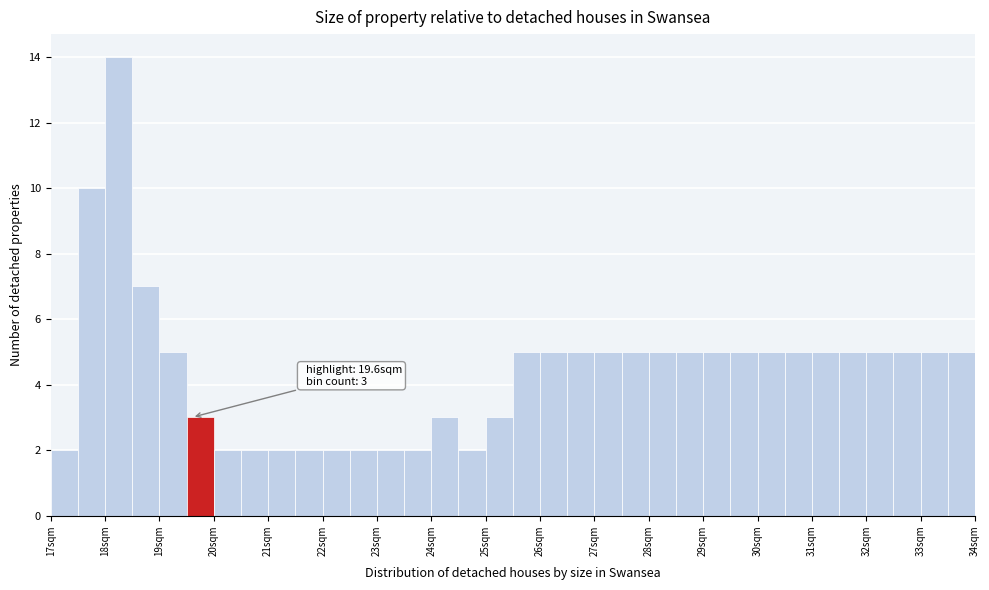

Which range on the x-axis has the tallest bar?

18.0 to 18.5